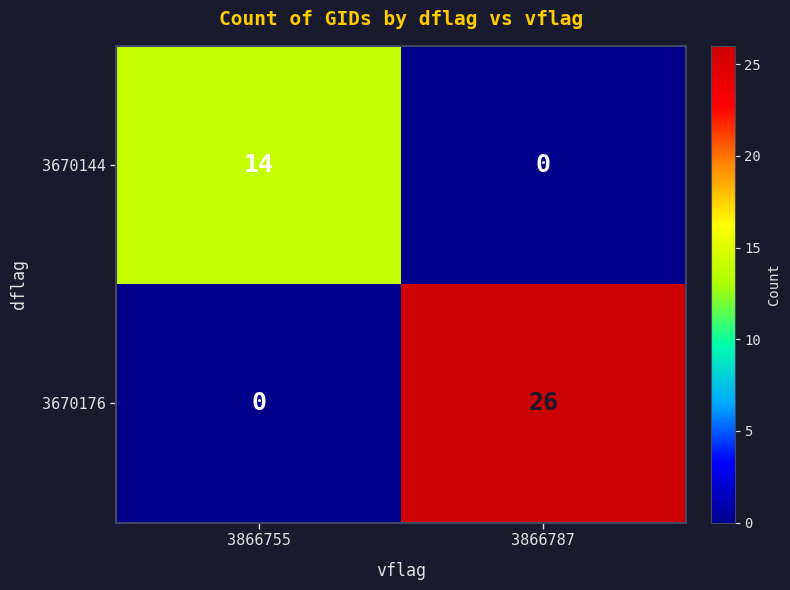

What is the approximate value of 3670176 at 3866787?

26